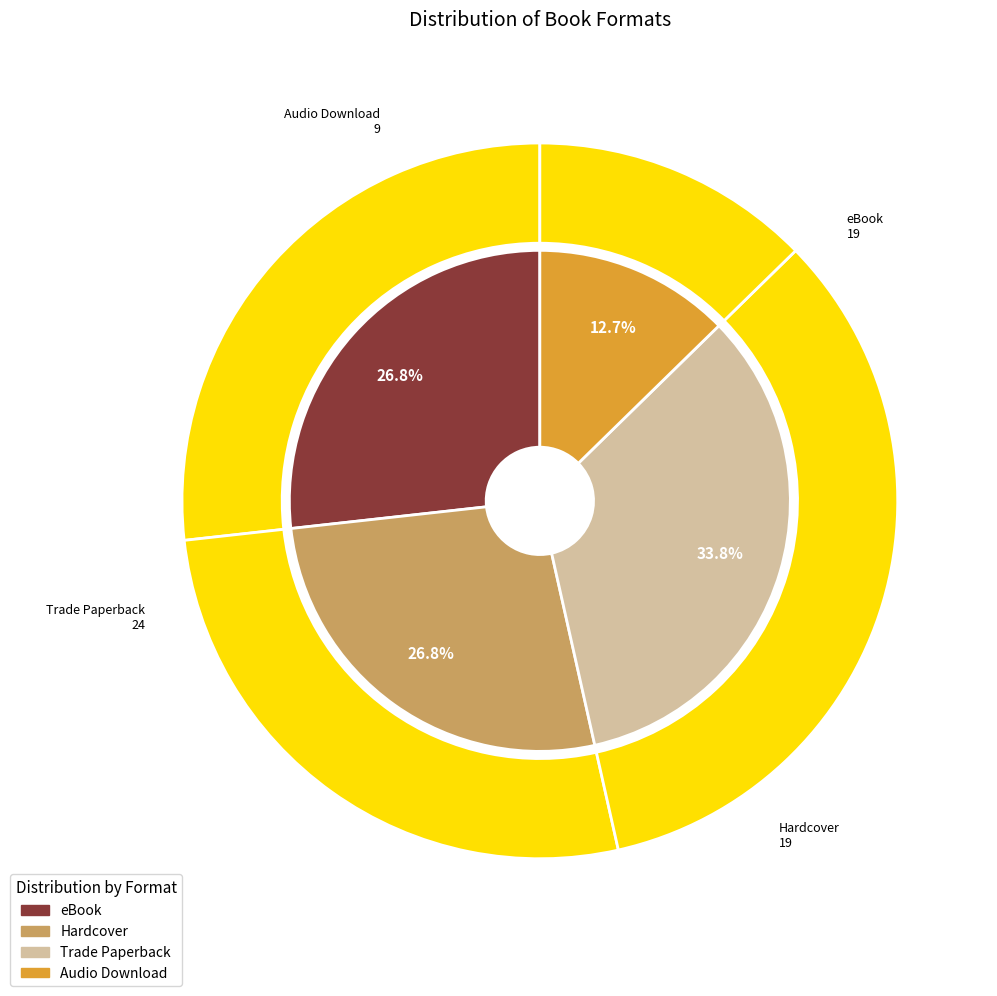

What is the largest slice in the pie chart?

Trade Paperback